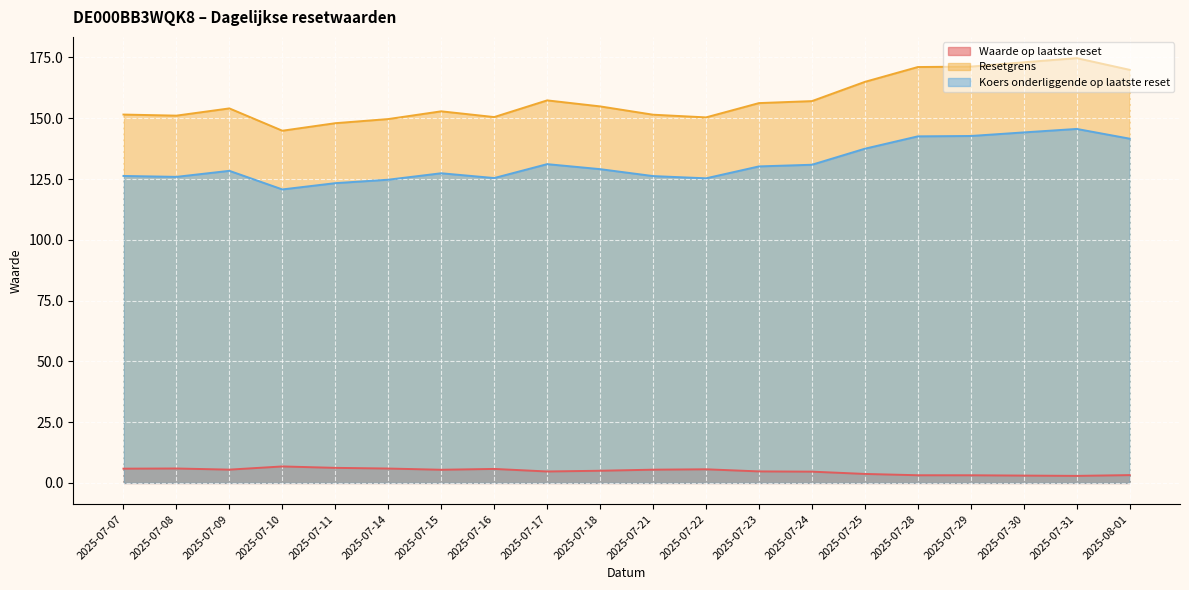

True or false: Waarde op laatste reset has a value of 3.0 at 2025-07-30.

True